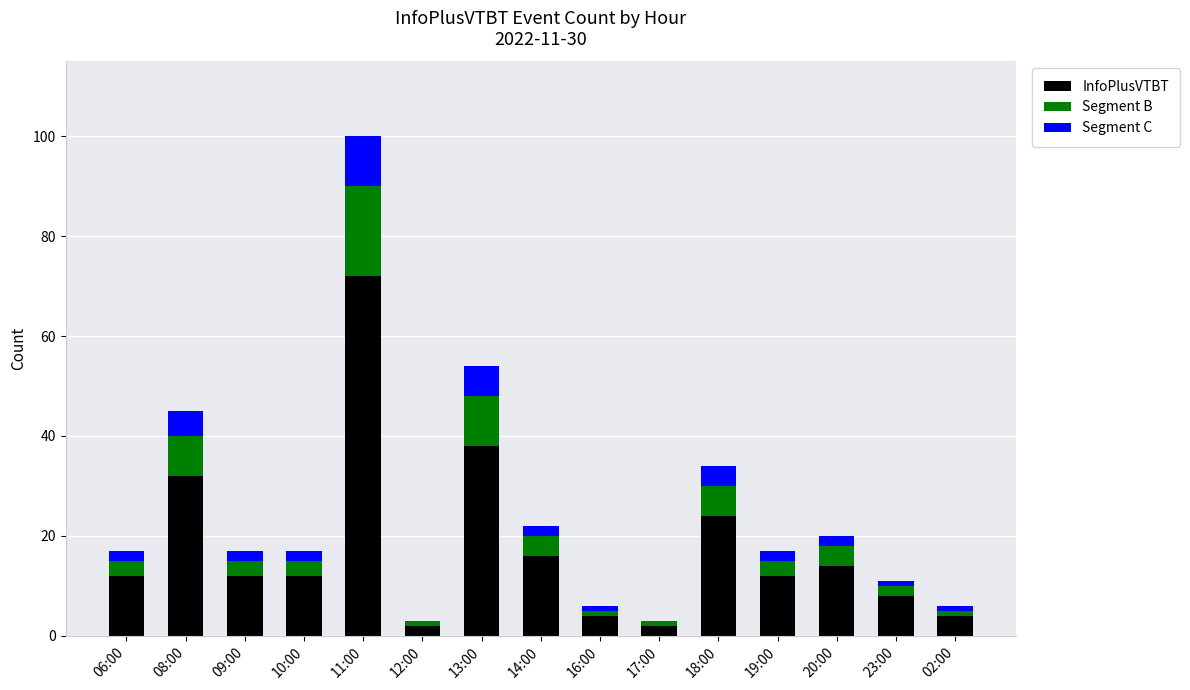

At which category is the sum across all series the highest?

11:00